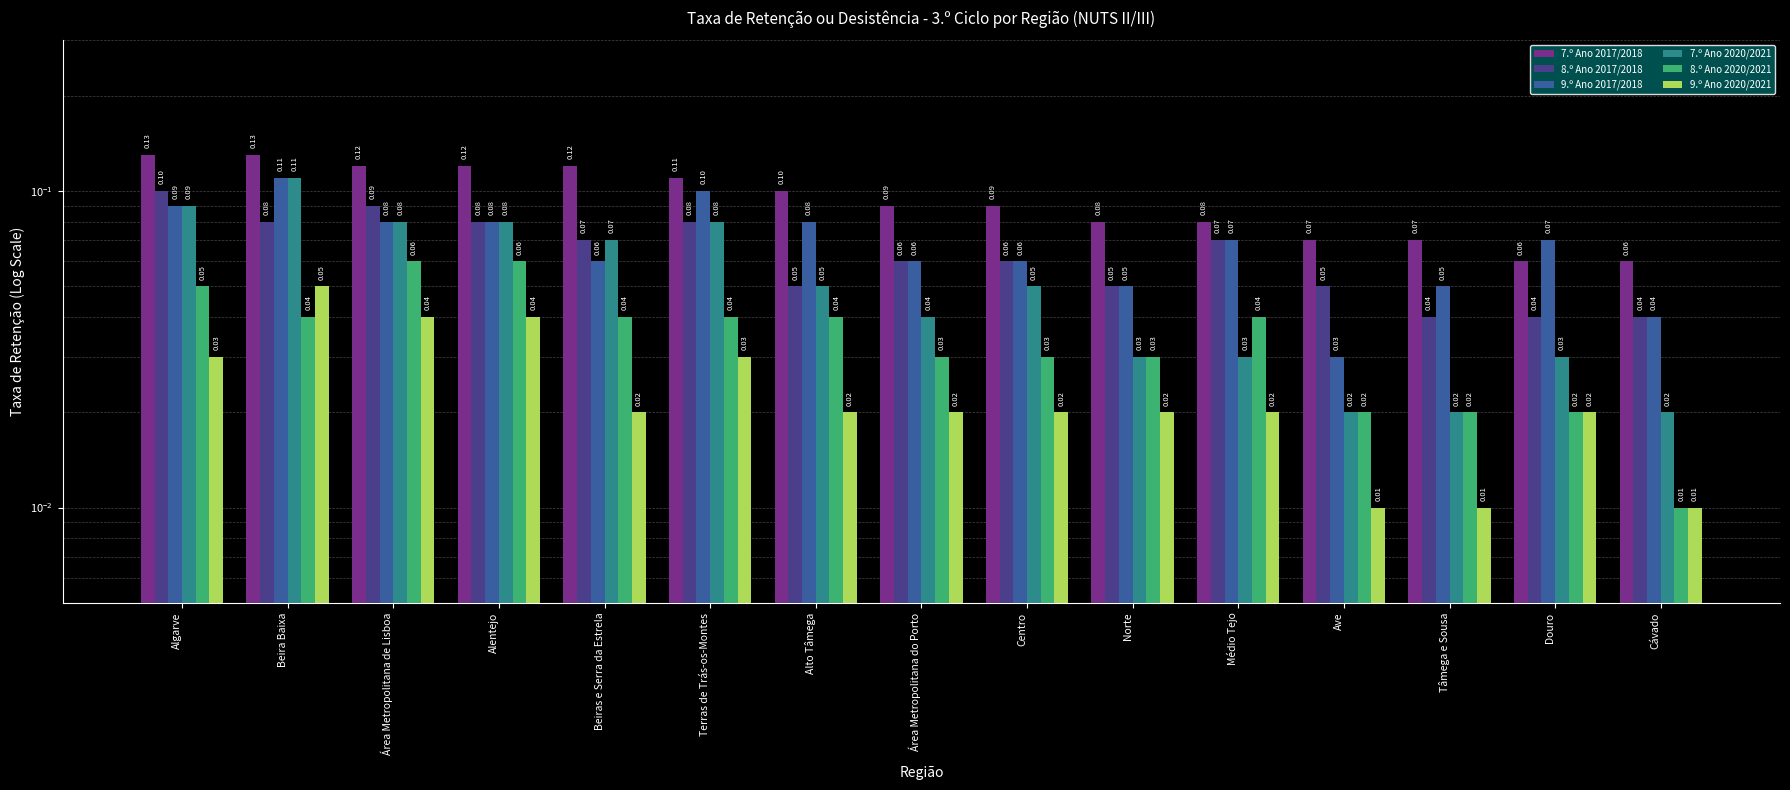

Which category has the lowest value in the 7.º Ano 2017/2018 series?

Douro